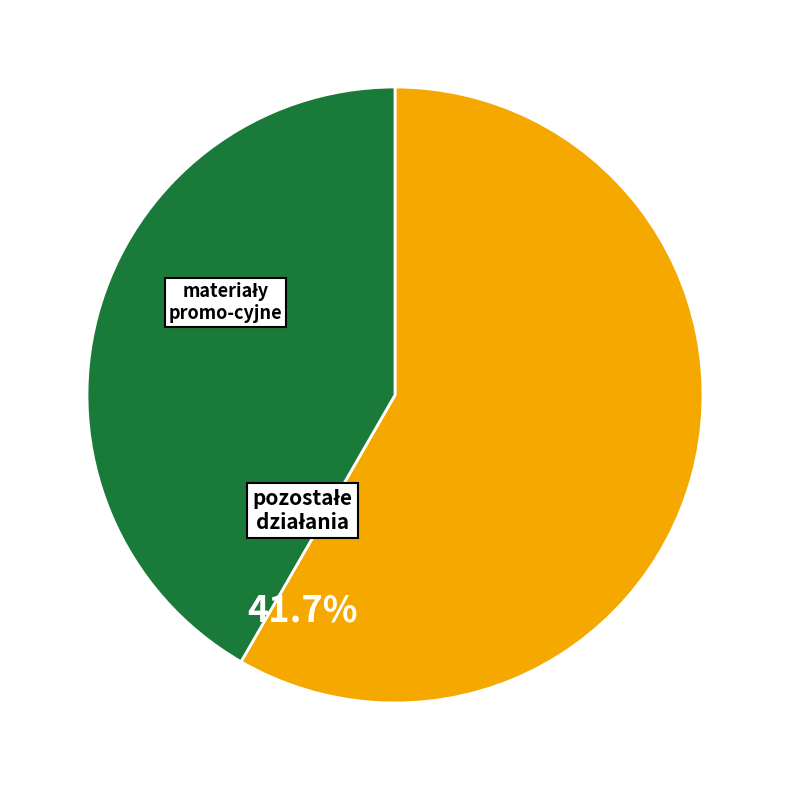

Does any single category account for the majority?

Yes